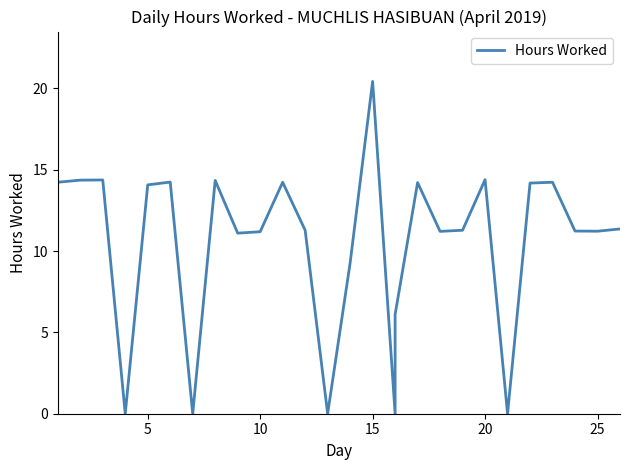

The value at 23 is 6.2. True or false?

False